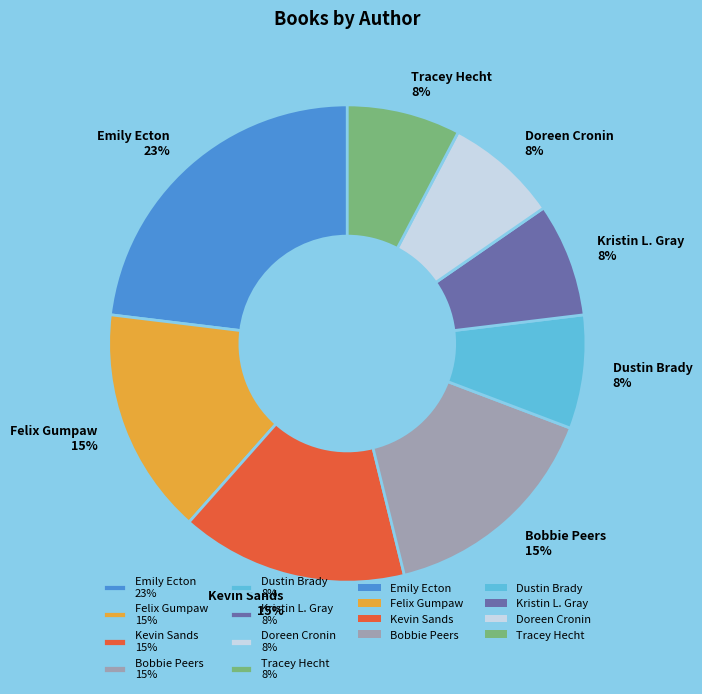

To the nearest percent, what is the difference between the Doreen Cronin 8% and Emily Ecton 23% slice percentages?

15%